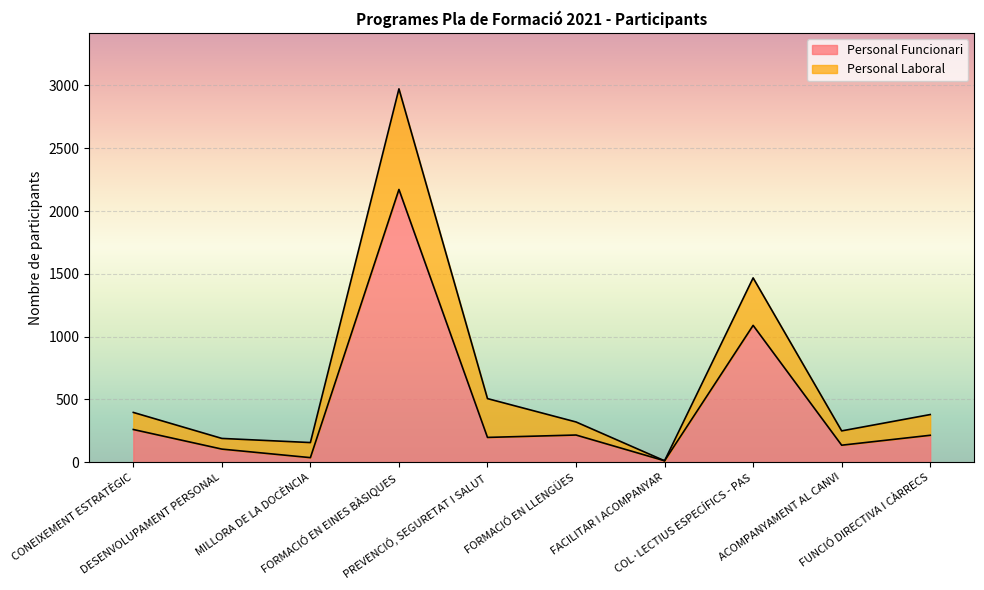

Where is the first local minimum?

MILLORA DE LA DOCÈNCIA